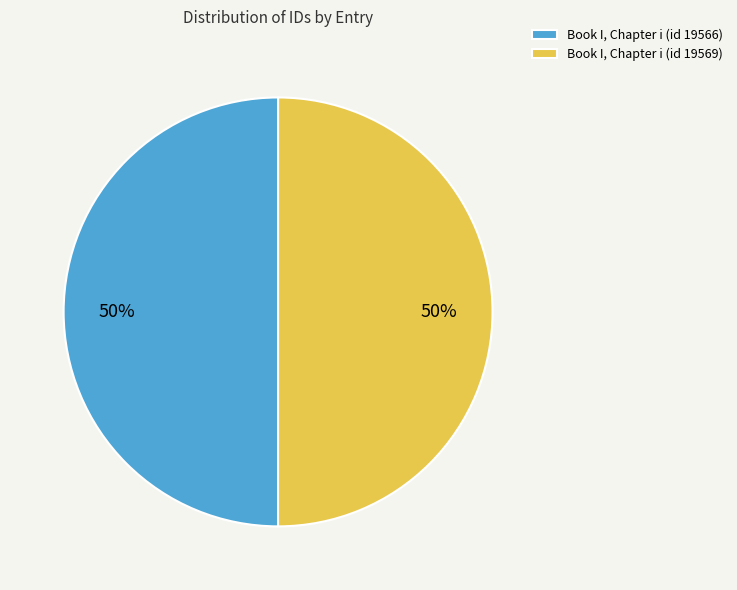

How many segments does this pie chart have?

2